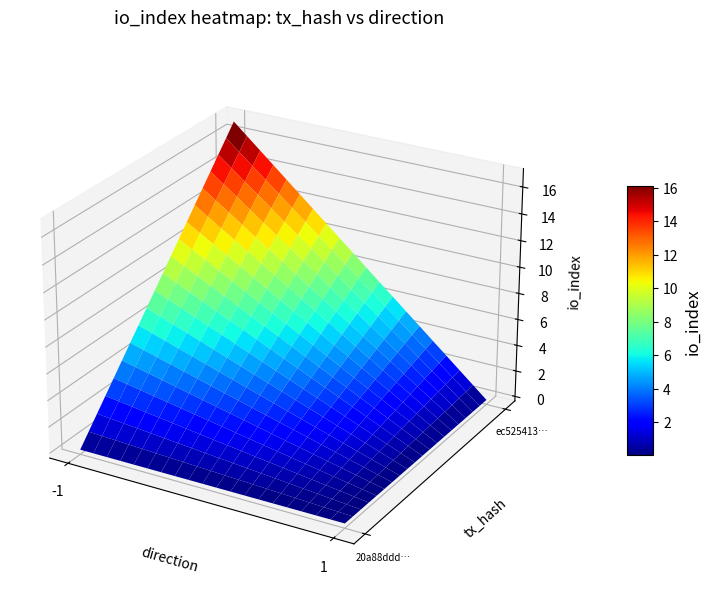

Reading left to right, transcribe all the data shown in this chart.

20a88dddc40109638c748aad353837cfbb83718: direction=-1	io_index=0
ec525413af384723d30a29f7450d040214d4d4e: direction=1	io_index=17